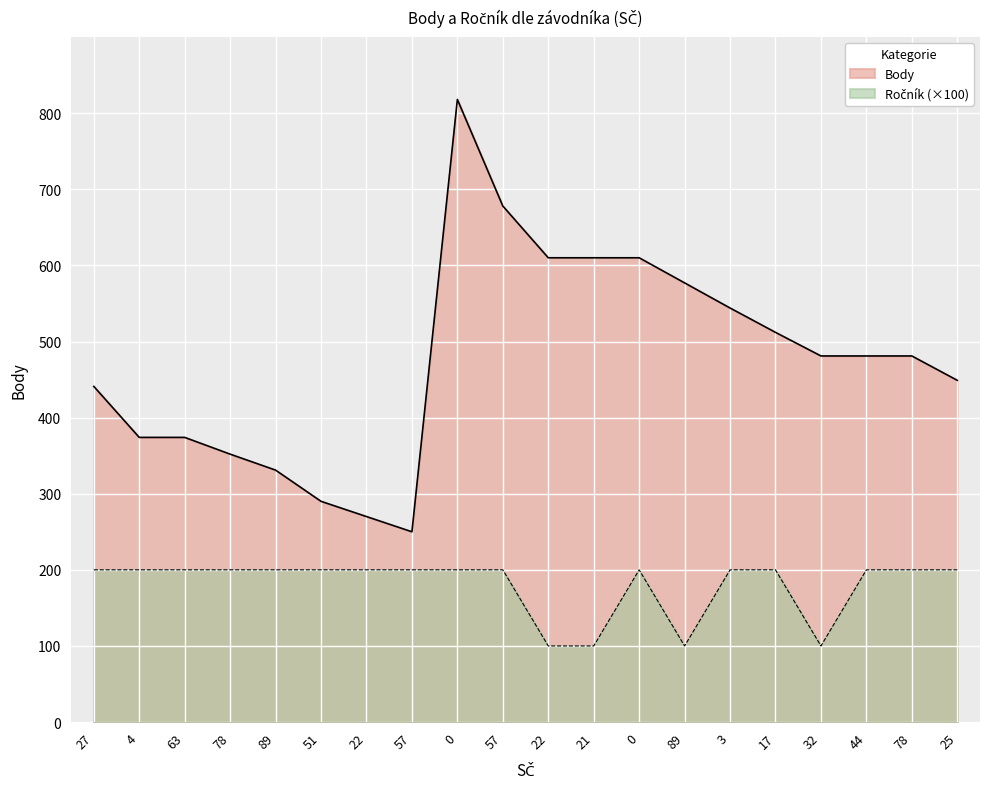

How many data points in Body are above 481?

8